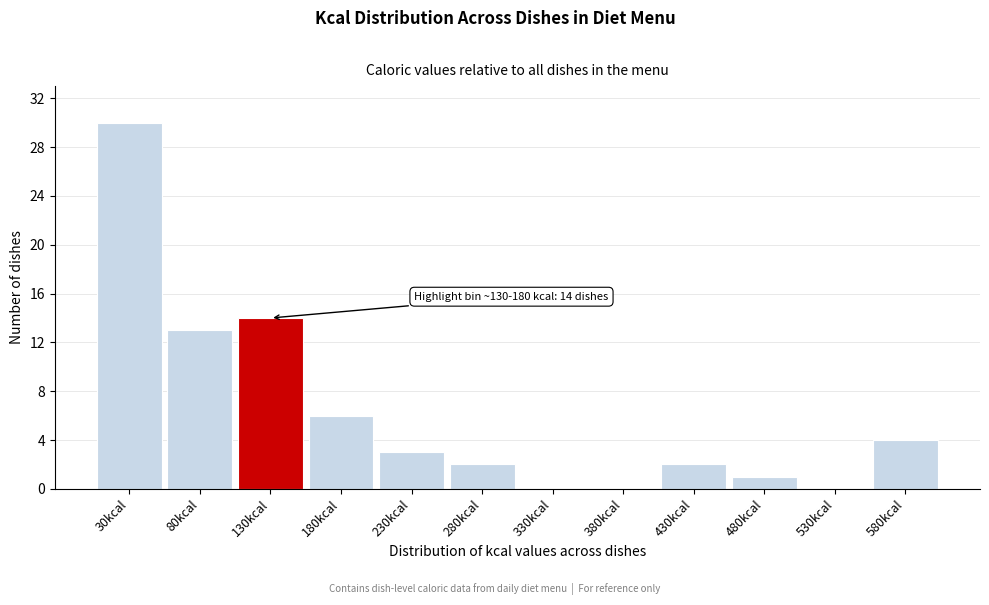

Reading left to right, extract all data points from this chart.

30kcal=30	80kcal=13	130kcal=14	180kcal=6	230kcal=3	280kcal=2	330kcal=0	380kcal=0	430kcal=2	480kcal=1	530kcal=0	580kcal=4